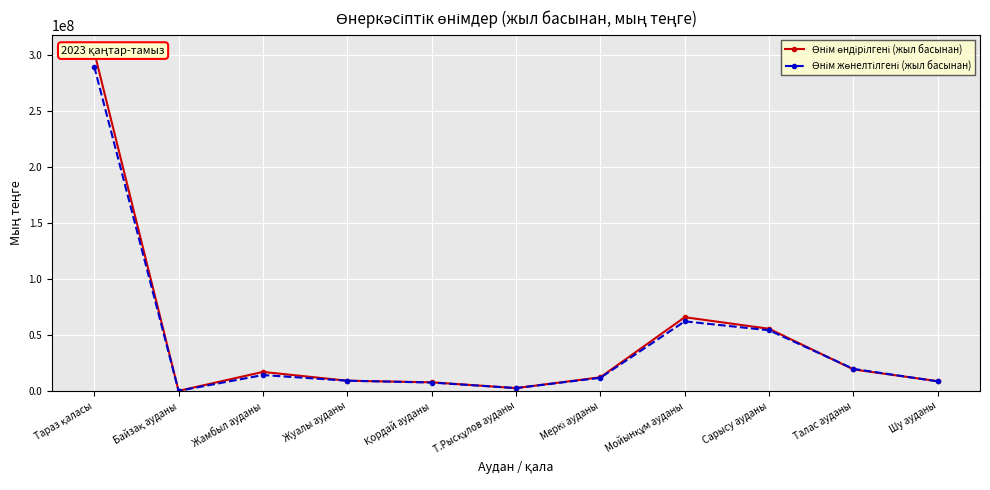

What value does the Өнім жөнелтілгені (жыл басынан) series have at Байзақ ауданы?

42681